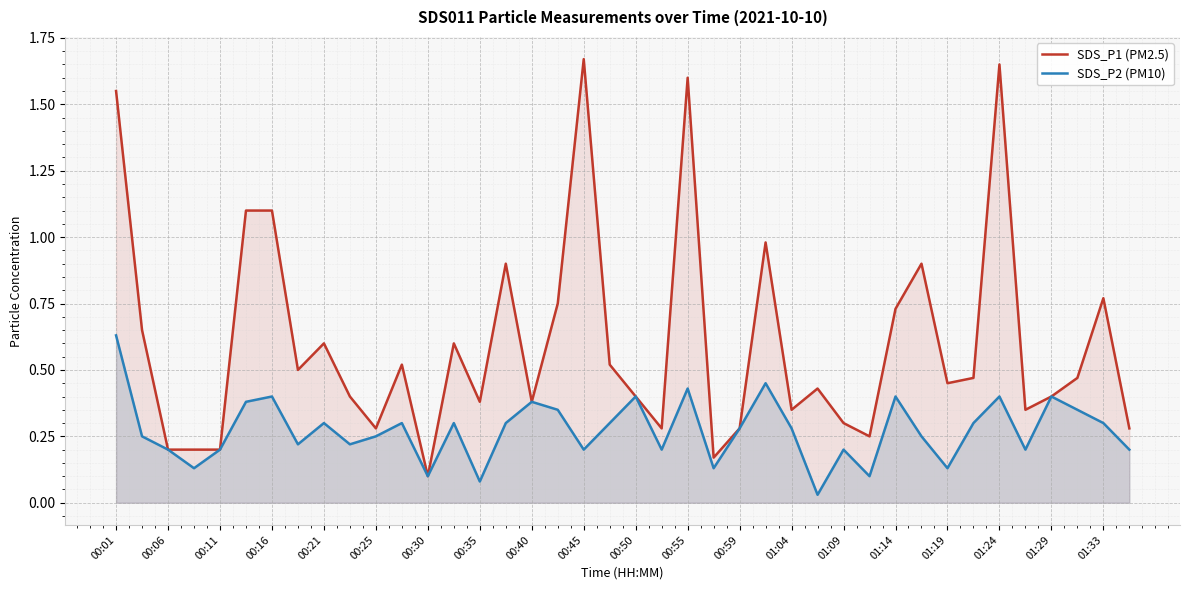

The SDS_P1 (PM2.5) series shows 0.1 at 00:59. True or false?

False